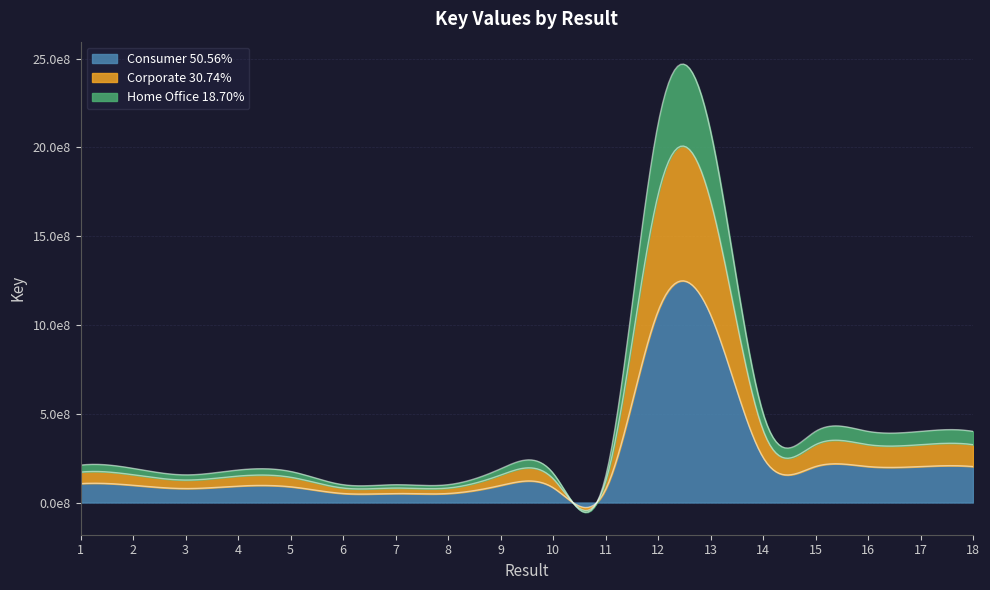

The value at 9 is 128307216. True or false?

False